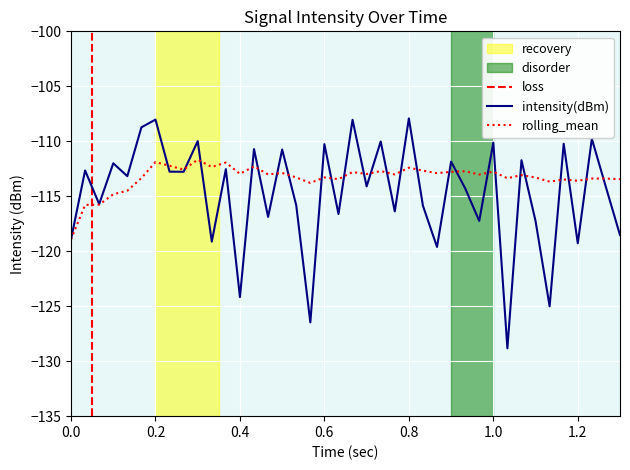

What is the minimum value for intensity(dBm)?

-128.8